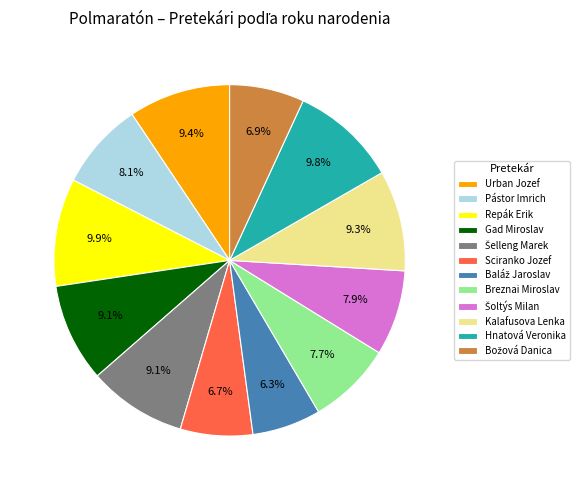

Which has a higher value, Breznai Miroslav or Kalafusova Lenka?

Kalafusova Lenka